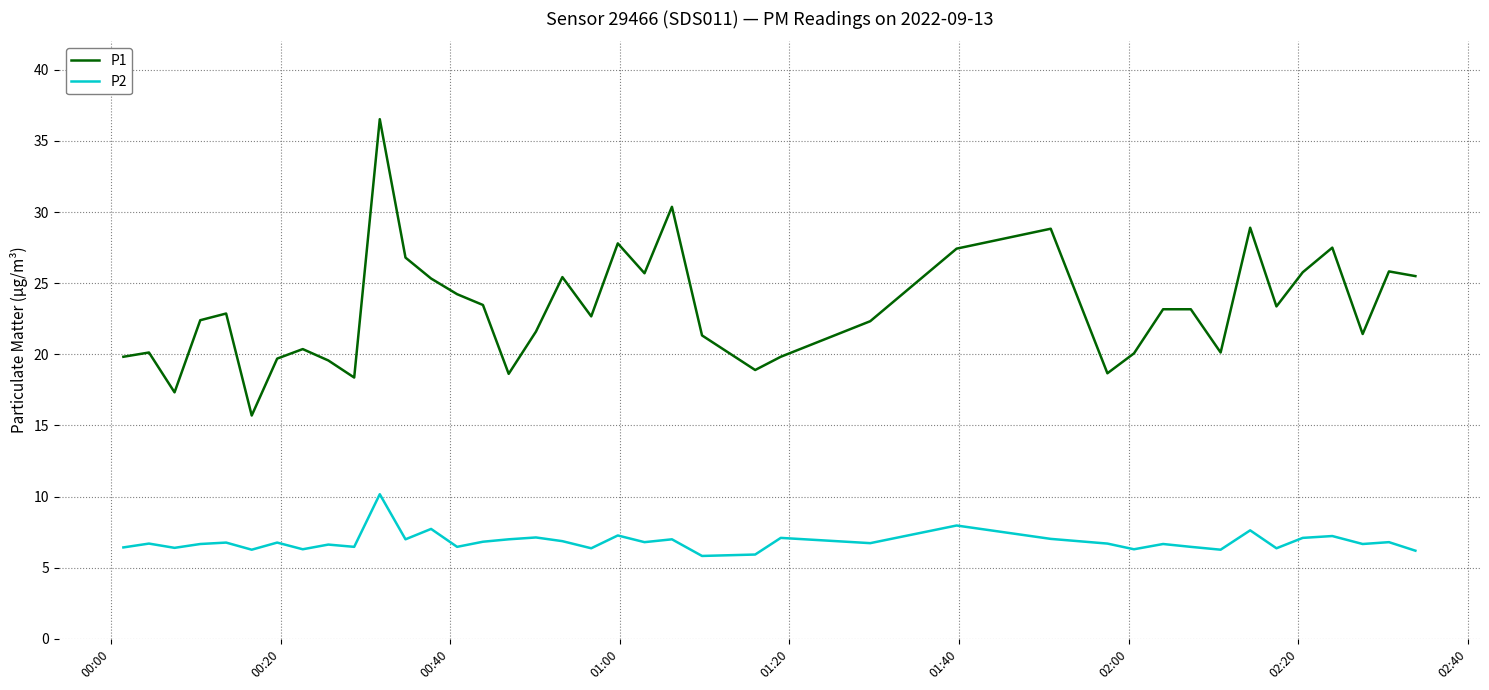

Which series has the widest spread of values?

P1